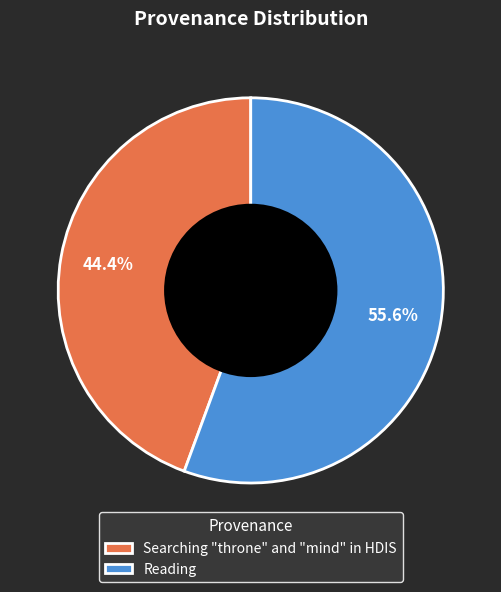

Rank the categories by value from highest to lowest.

Reading, Searching "throne" and "mind" in HDIS